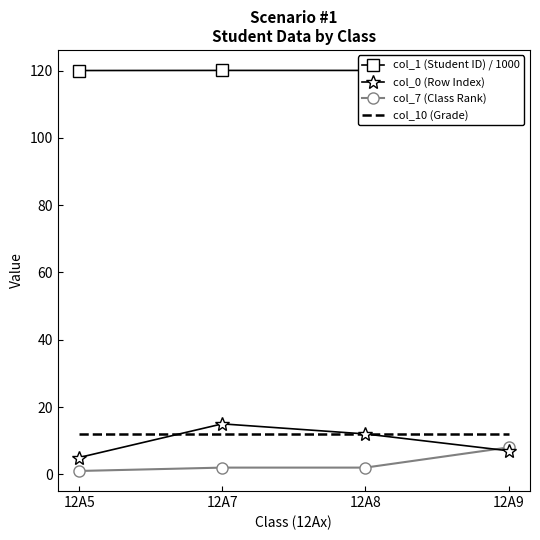

Which category has the highest value across all series?

12A9